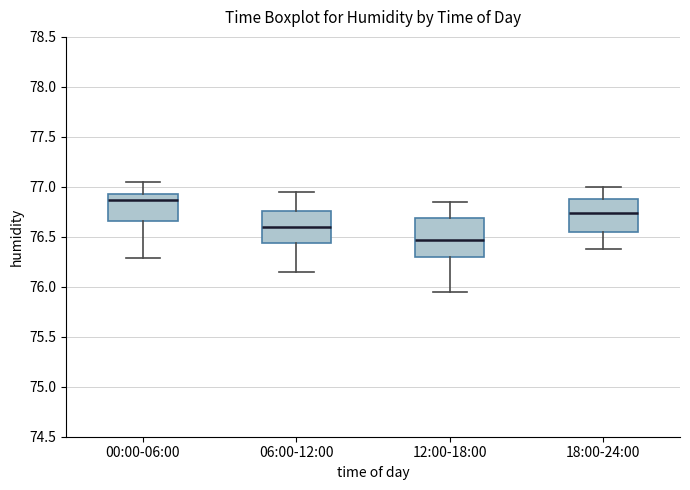

Where does the lower whisker of the box for 00:00-06:00 end on the y-axis? The values are not printed on the chart, so give them approximately, as read against the axis.

76.30